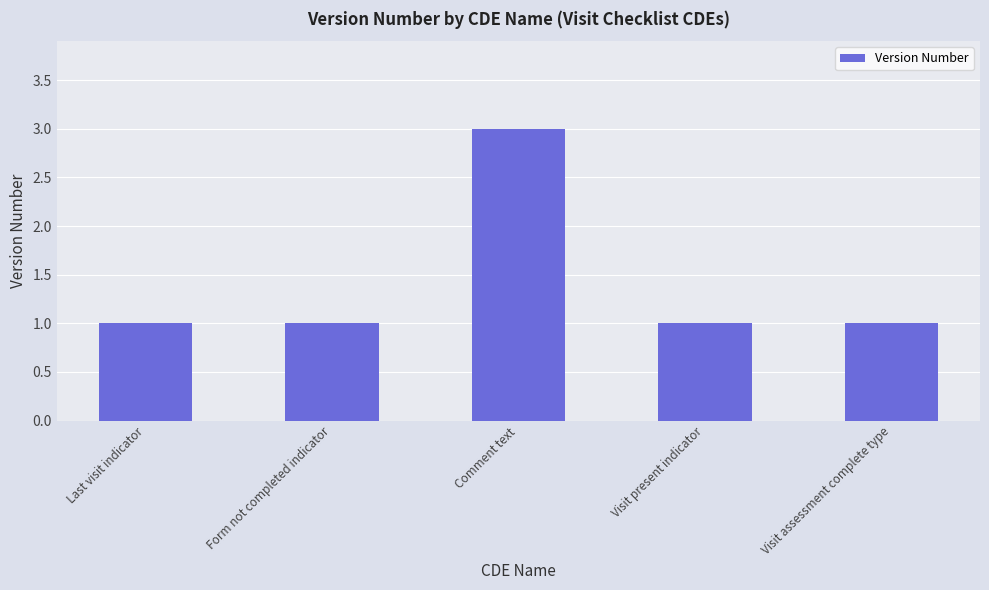

What is the label of the 3rd bar from the left?

Comment text